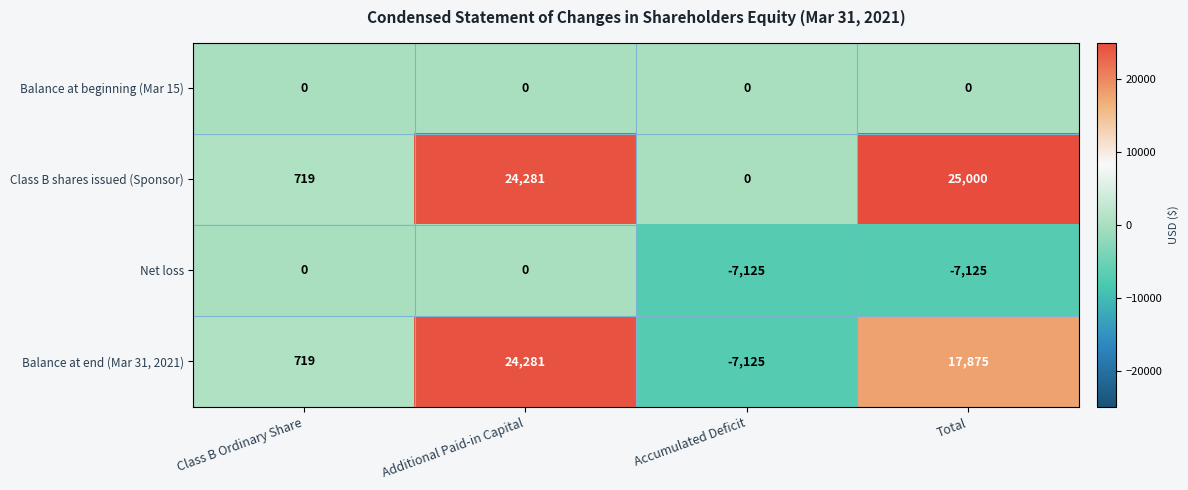

What is the spread (max minus min) of values at Class B Ordinary Share?

719